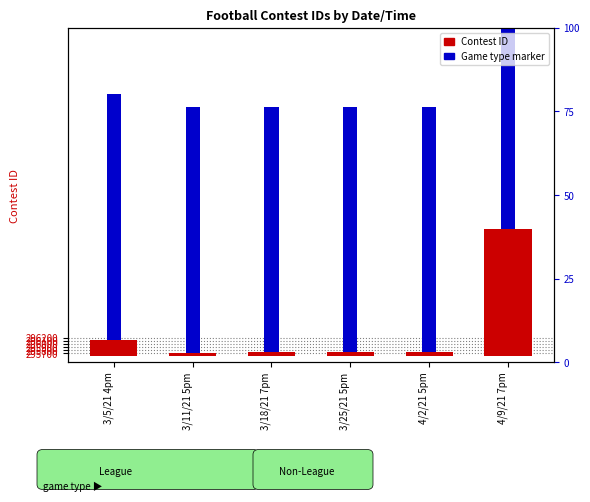

List the labels in order of value, largest first.

4/9/21 7pm, 3/5/21 4pm, 4/2/21 5pm, 3/25/21 5pm, 3/18/21 7pm, 3/11/21 5pm